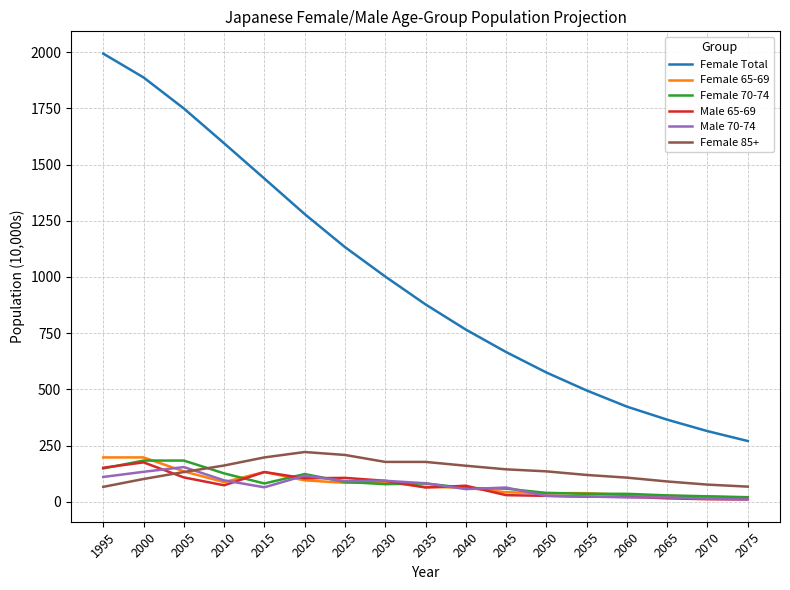

What value does the Male 65-69 series have at 2020, to the nearest 50?

100